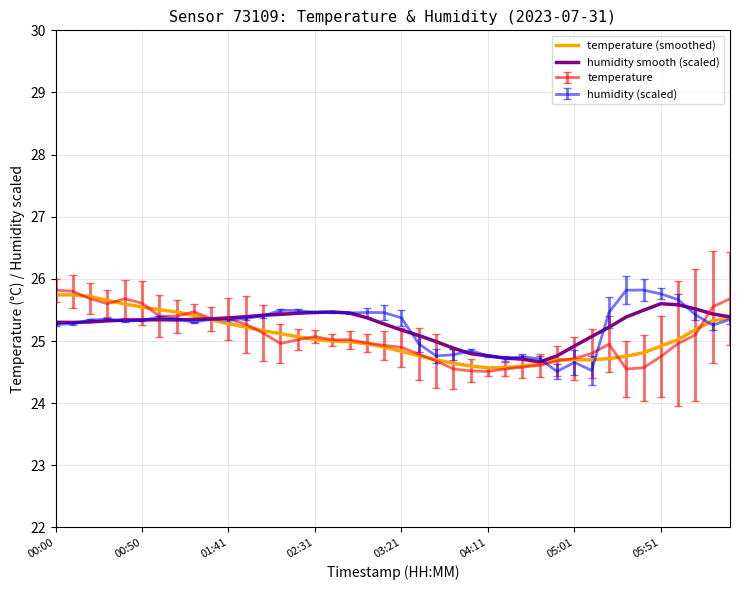

What is the minimum value shown in the chart?

24.5